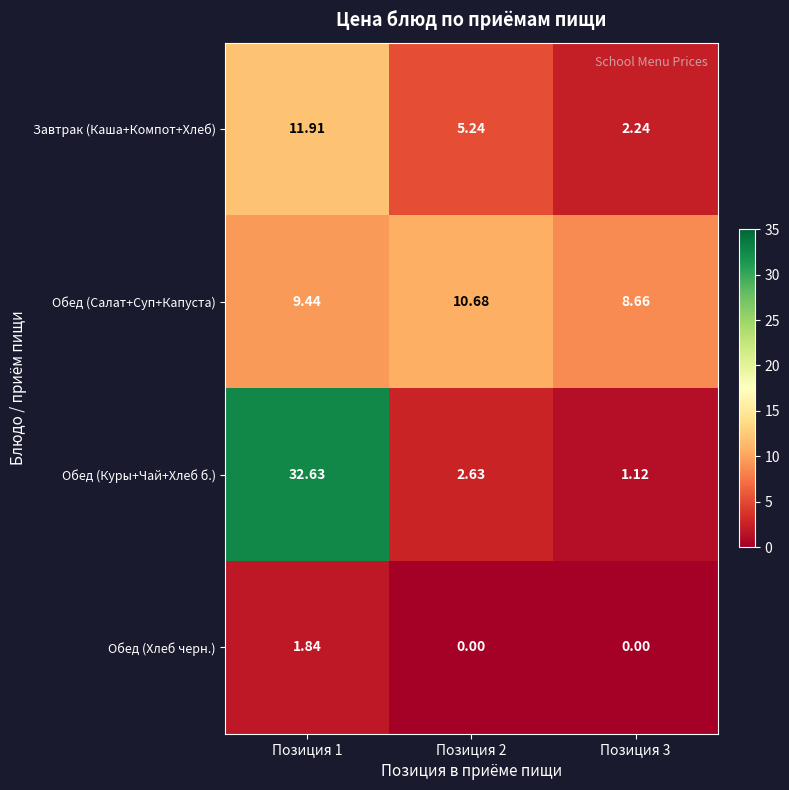

Is the value of Обед (Салат+Суп+Капуста) at Позиция 3 greater than the value of Обед (Куры+Чай+Хлеб б.) at Позиция 2?

Yes